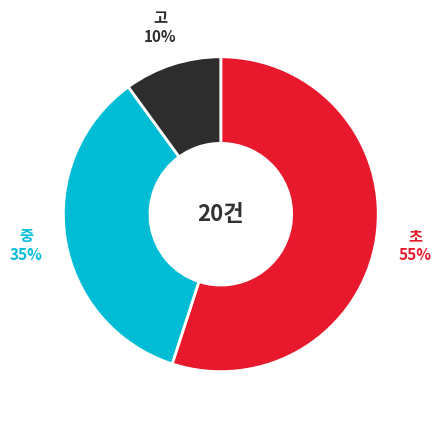

Is the sum of 고 and 중 greater than half?

No